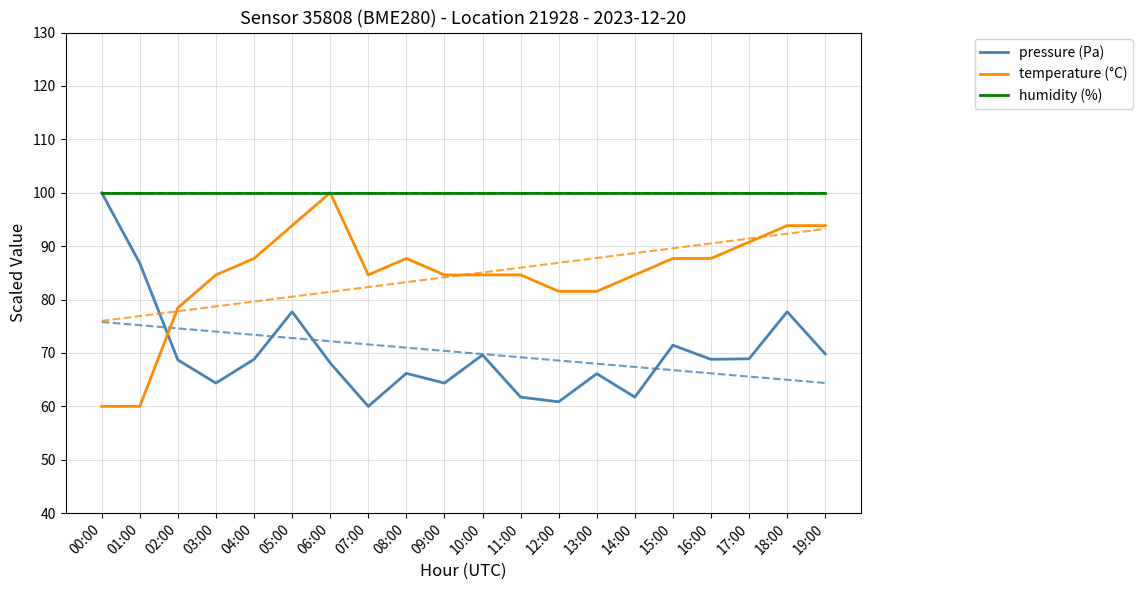

Is the value of temperature (°C) at 02:00 greater than the value of pressure (Pa) at 02:00?

Yes